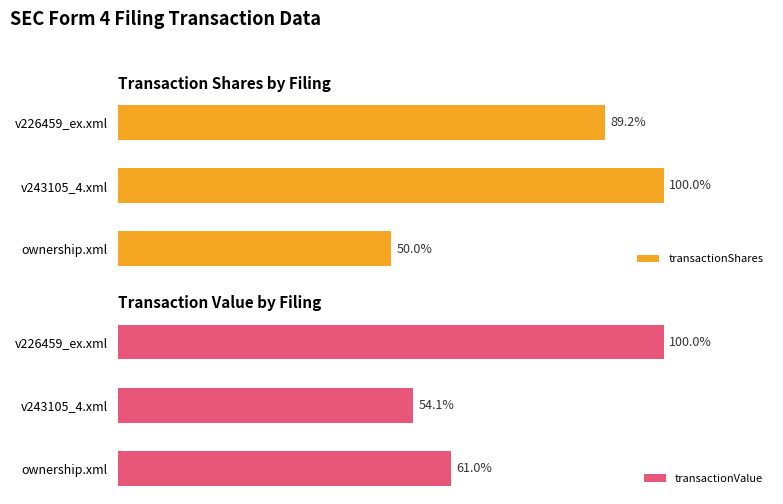

Rank the categories by transactionShares value from highest to lowest.

v243105_4.xml, v226459_ex.xml, ownership.xml